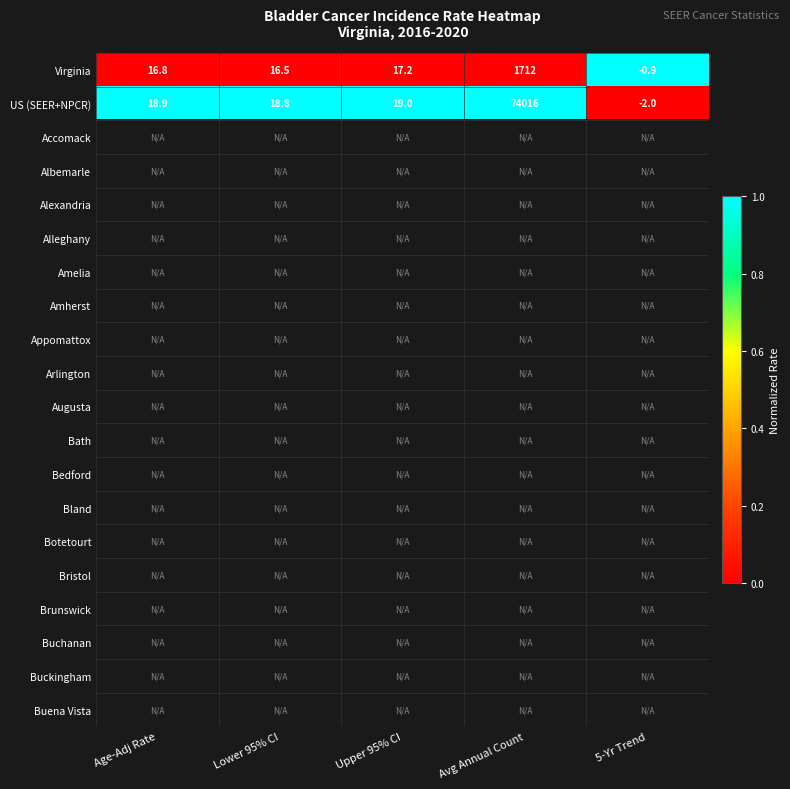

What is the greatest value displayed?

1.0